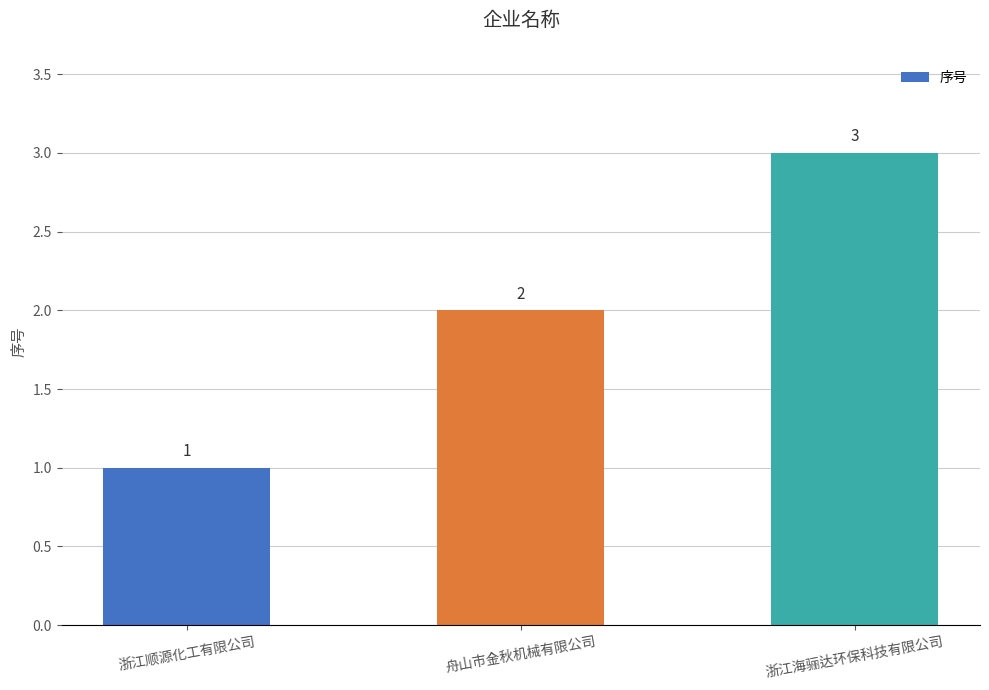

Between 浙江顺源化工有限公司 and 舟山市金秋机械有限公司, which is larger?

舟山市金秋机械有限公司